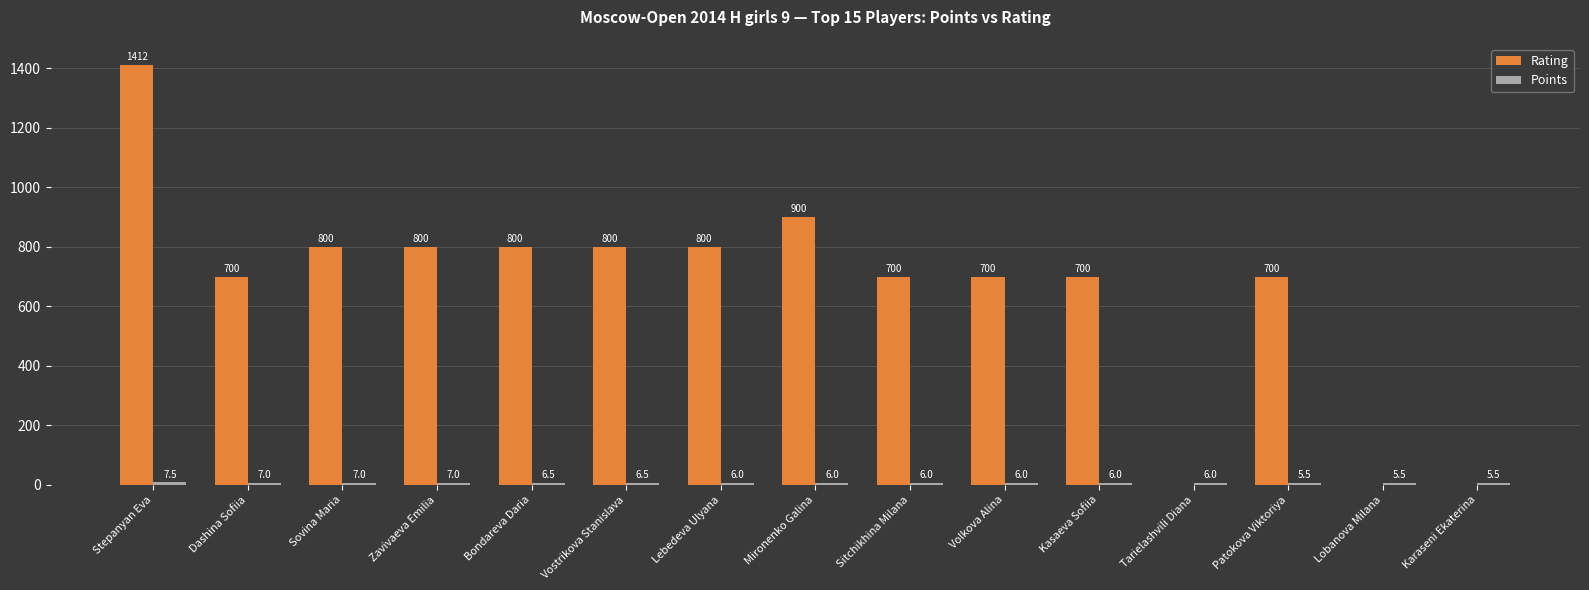

Where does the Rating series first go above 700?

Stepanyan Eva